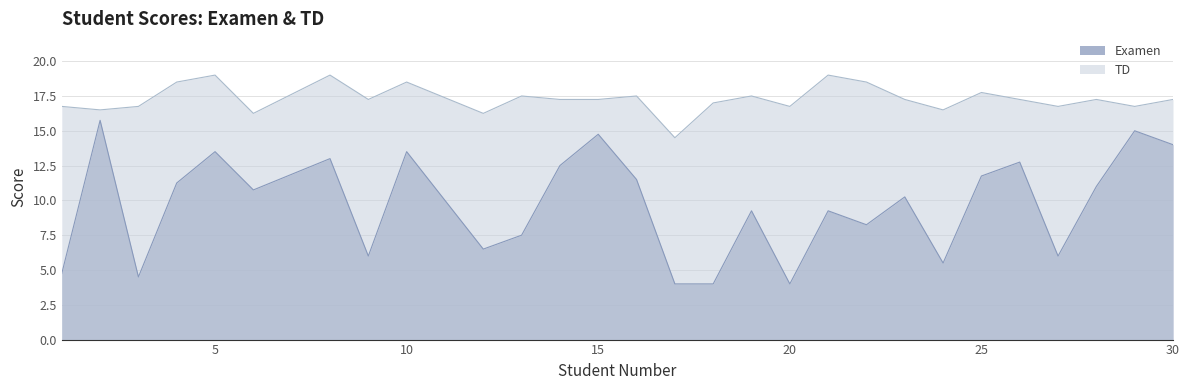

True or false: TD and Examen intersect in this chart.

False